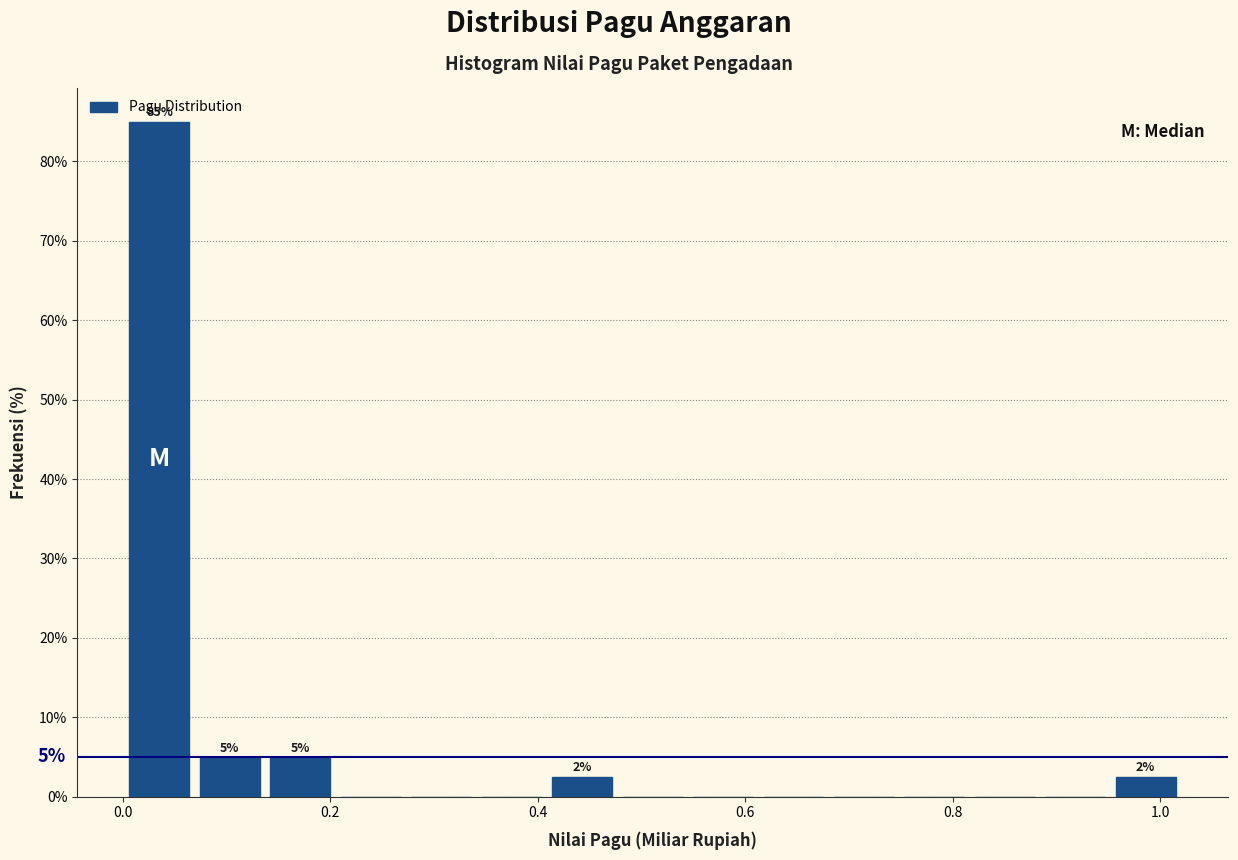

Read against the x-axis, roughly where is the centre of the tallest bar?

0.04